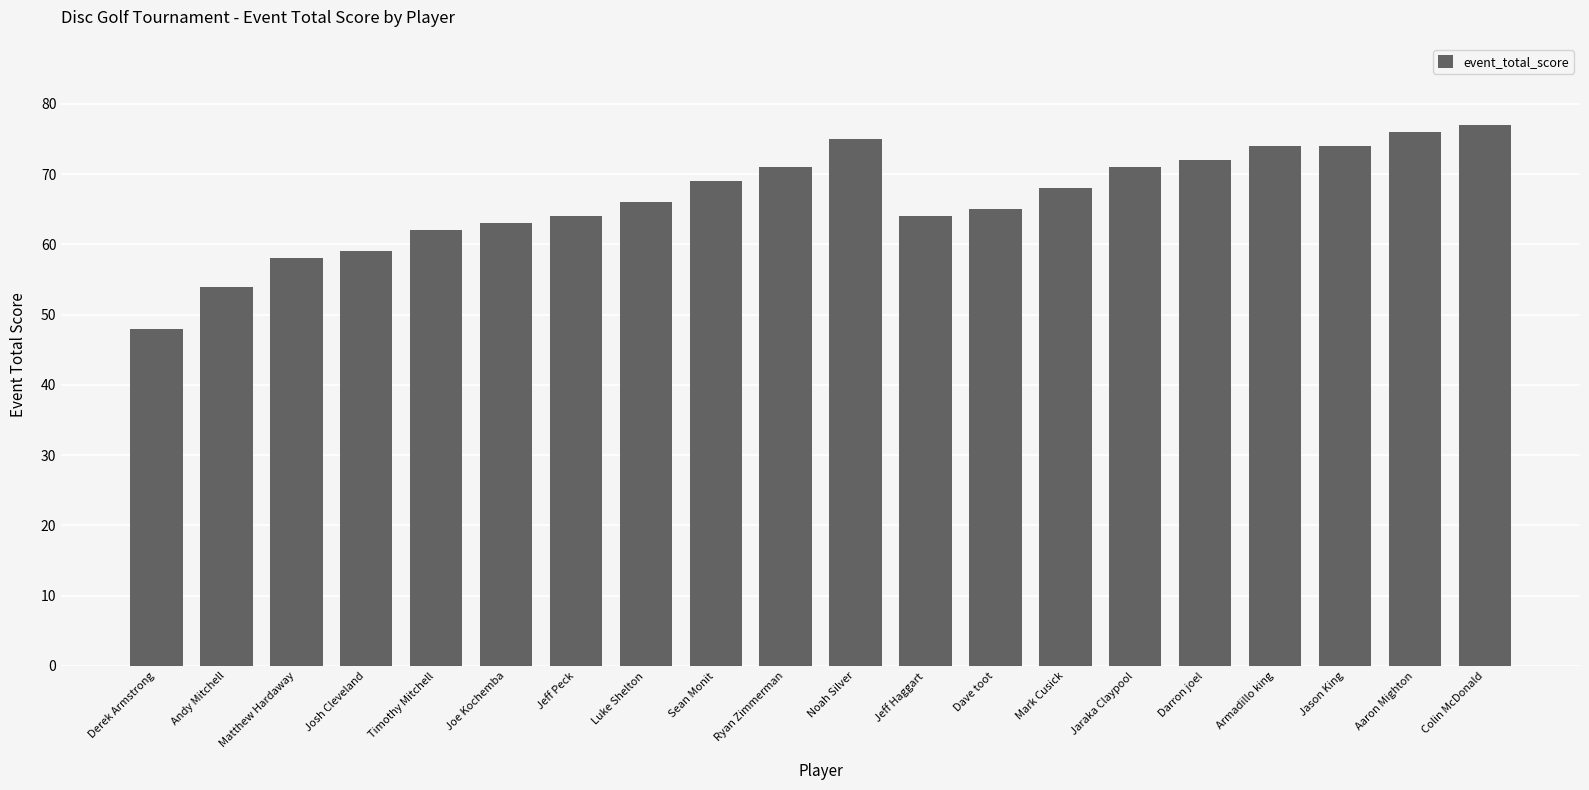

What is the label of the 10th bar from the left?

Ryan Zimmerman